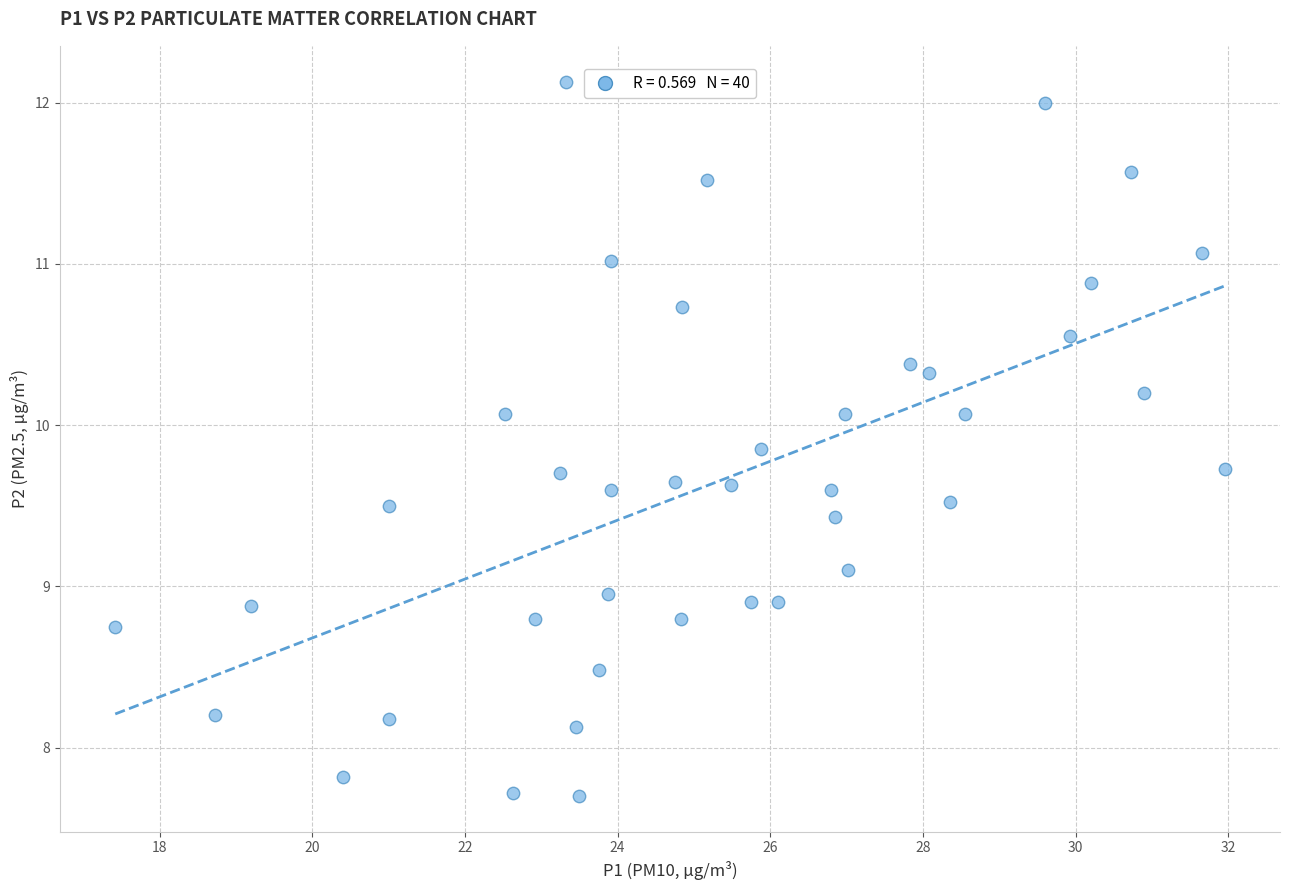

What is the range of X values (max minus min)?

14.5